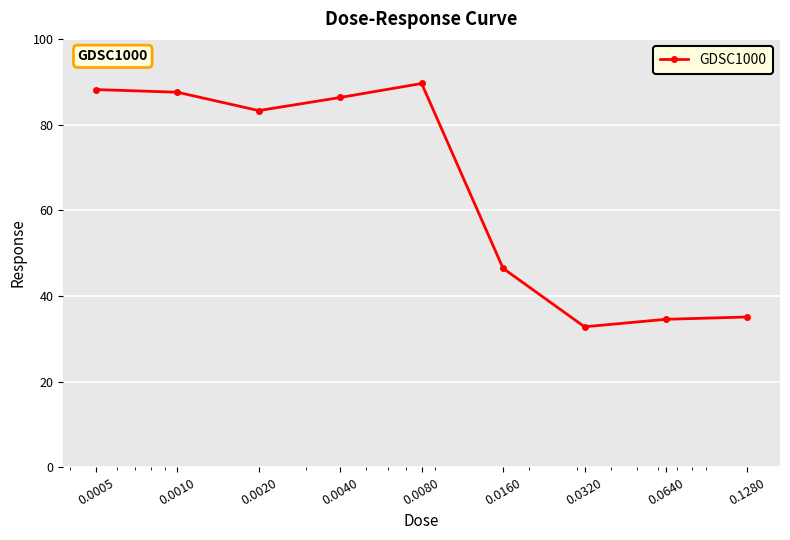

What is the smallest value displayed?

32.8